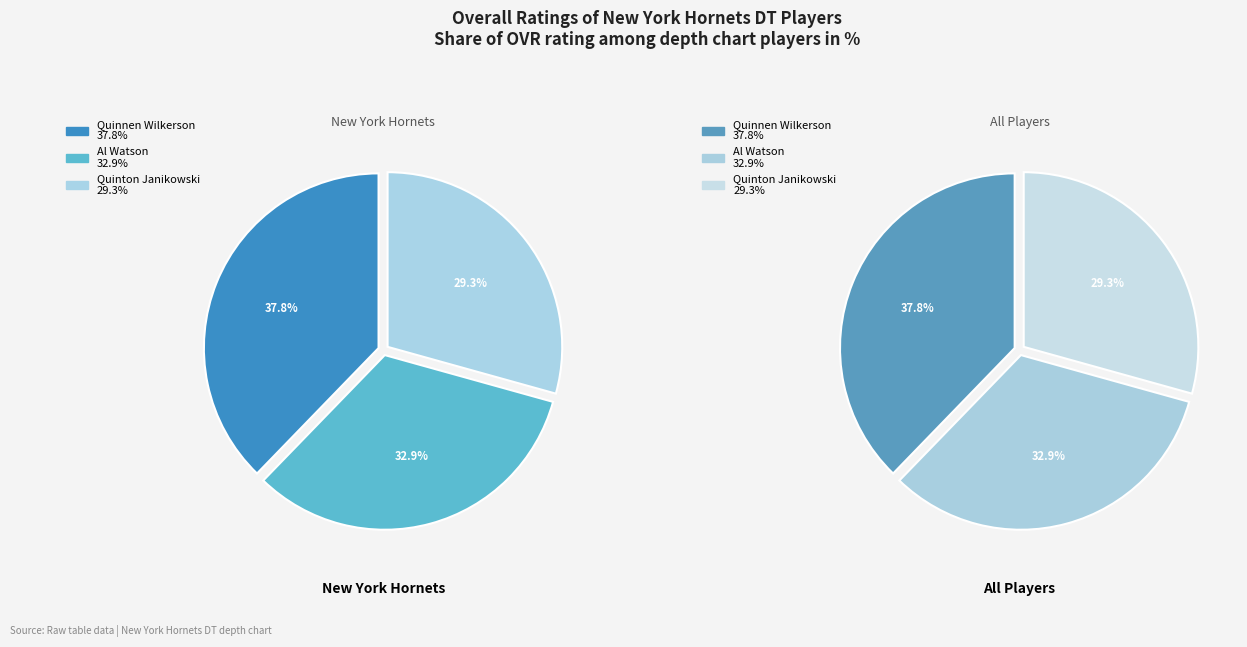

Rank the categories by value from lowest to highest.

Quinton Janikowski, Al Watson, Quinnen Wilkerson